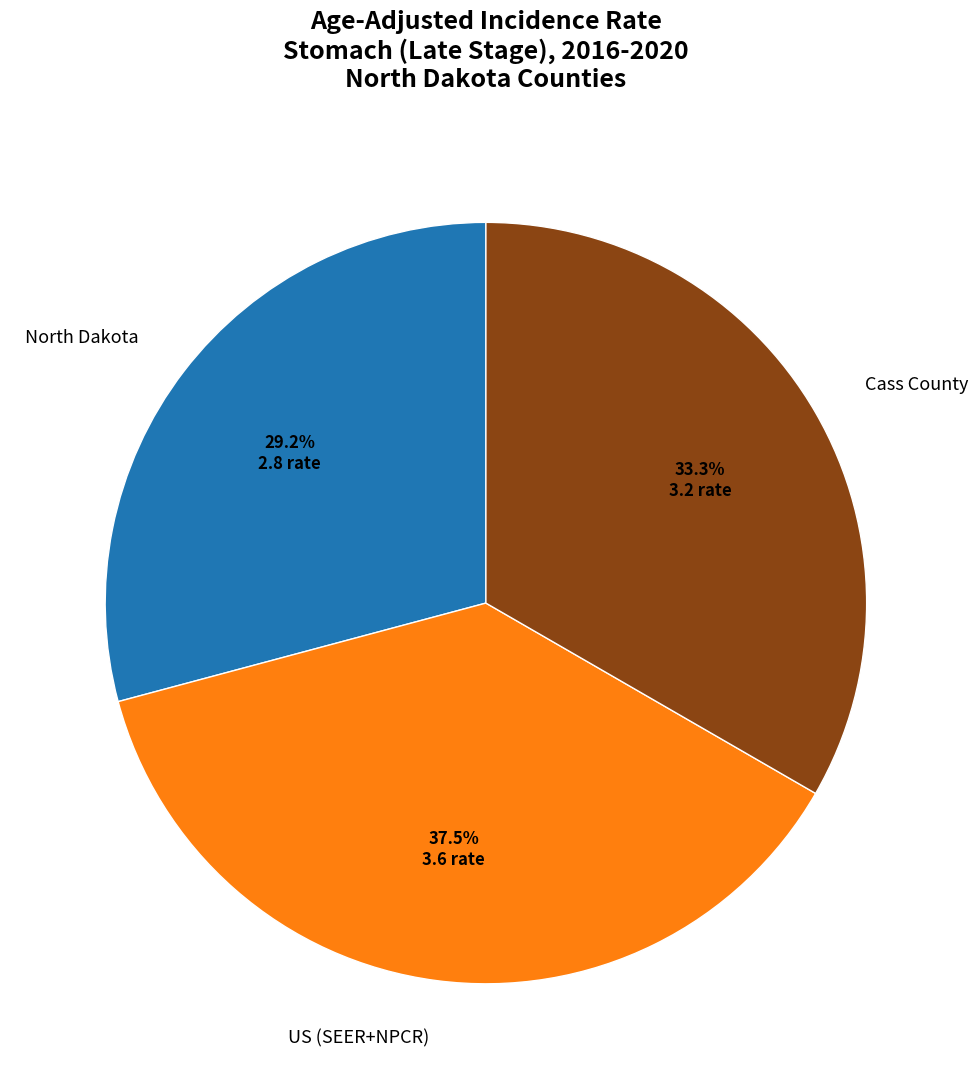

What percentage is the Cass County slice, to the nearest percent?

33%